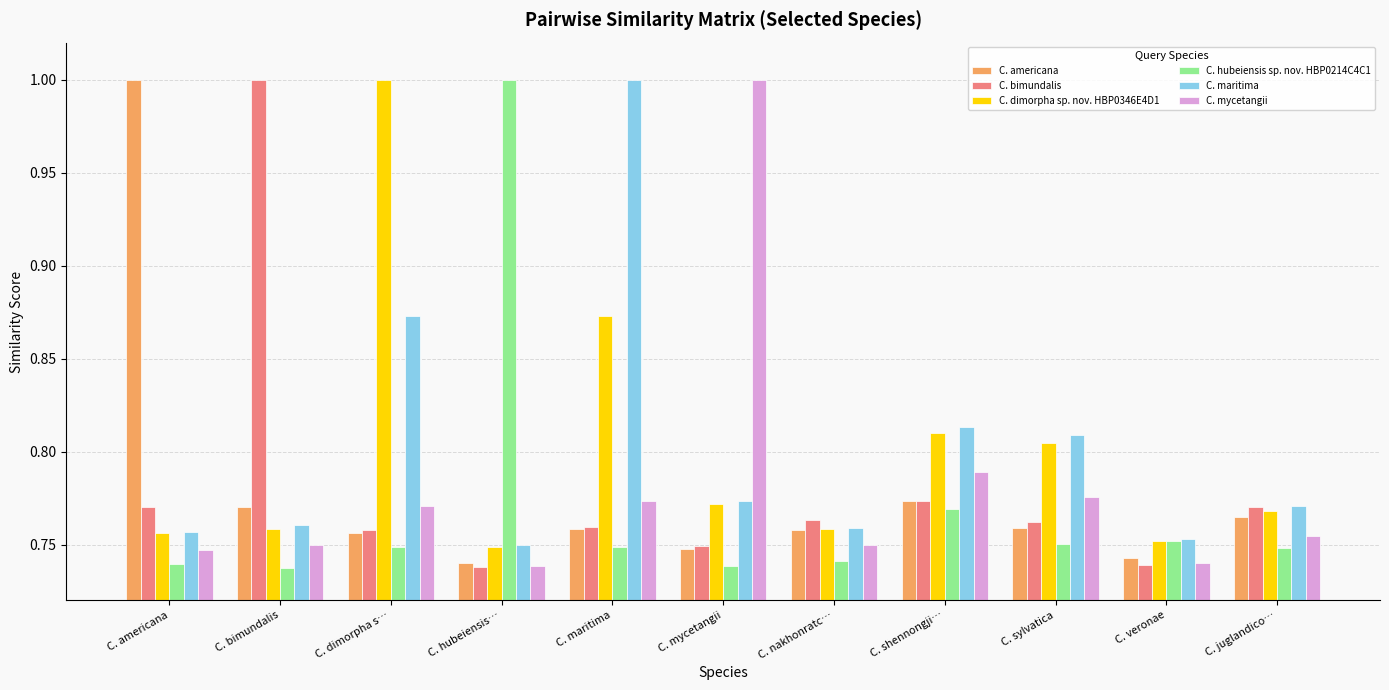

The value of C. mycetangii at C. dimorpha s… is 0.3. True or false?

False